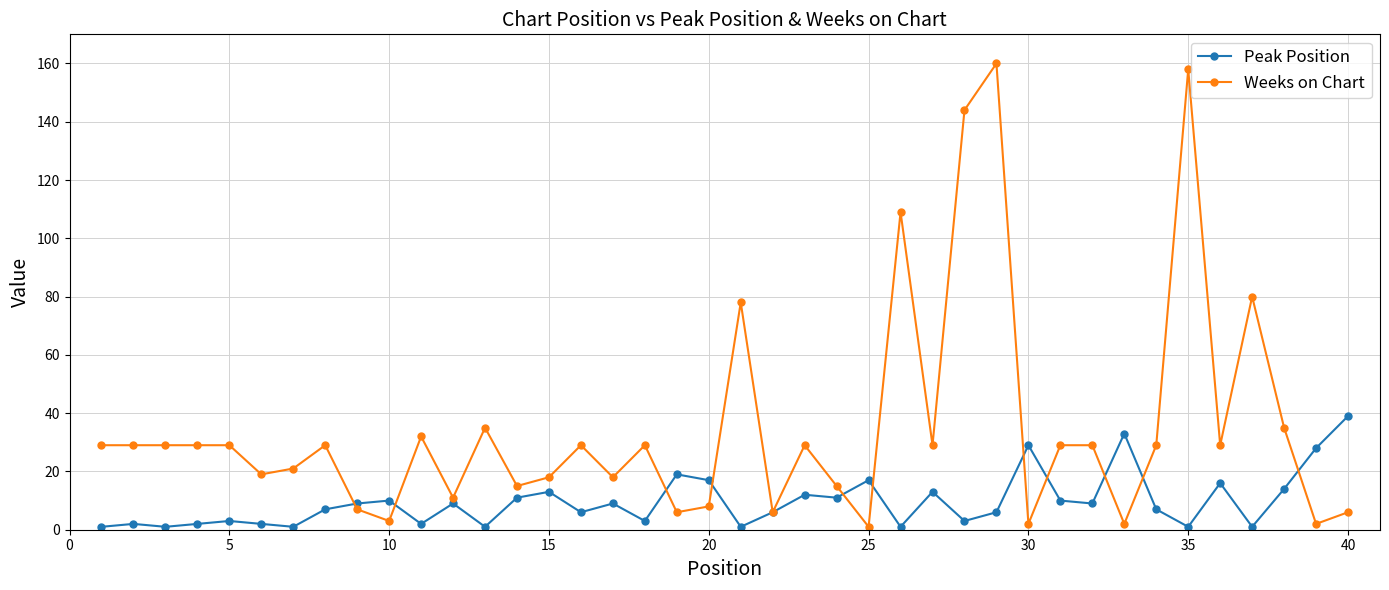

True or false: Weeks on Chart and Peak Position cross at least once.

True